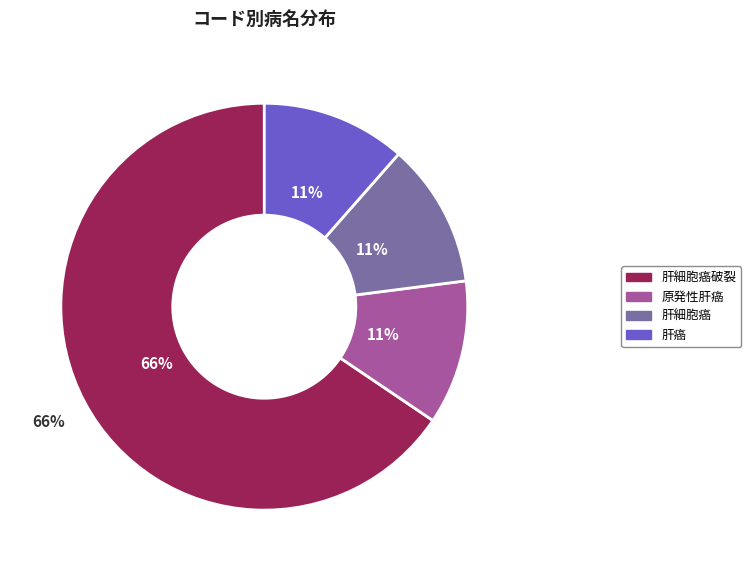

Which category has the smallest portion of the pie?

肝癌